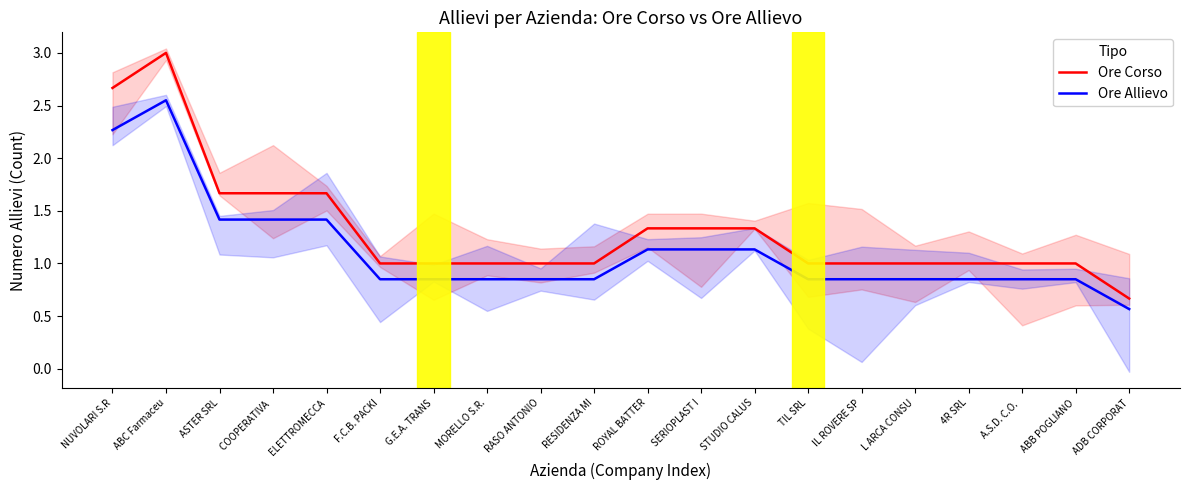

True or false: Ore Corso and Ore Allievo intersect in this chart.

False